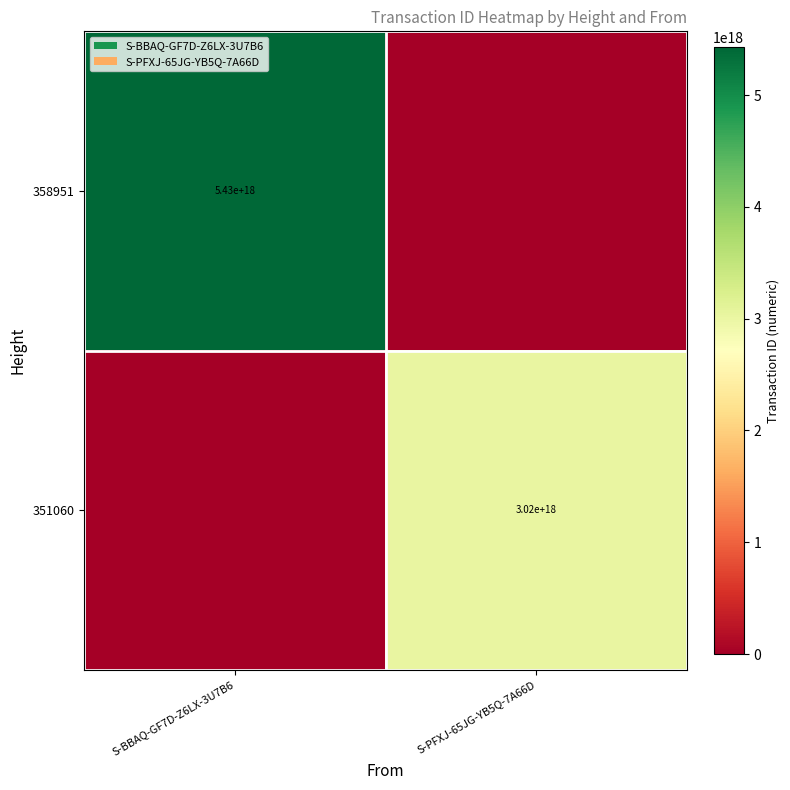

The value of 351060 at S-PFXJ-65JG-YB5Q-7A66D is 3020000000000000000. True or false?

True